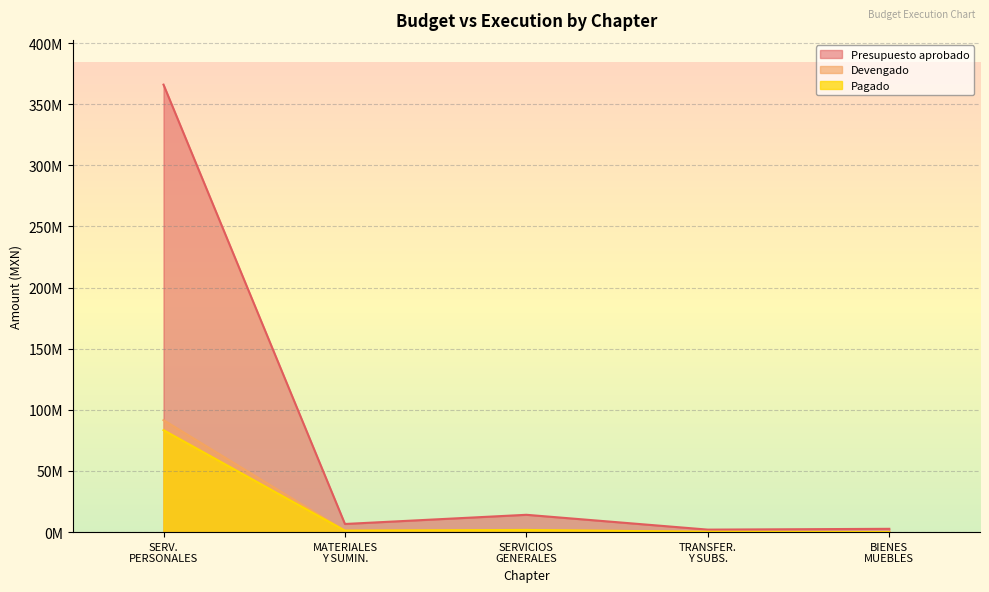

Reading right to left, what are all the values shown in this chart?

Presupuesto aprobado: 2701097.0	2039530.0	14173927.0	6661246.0	366035895.4
Devengado: 35664.6	253688.6	1781613.6	1207732.6	91603807.5
Pagado: 35664.6	253688.6	1781613.6	1207732.6	83422367.8